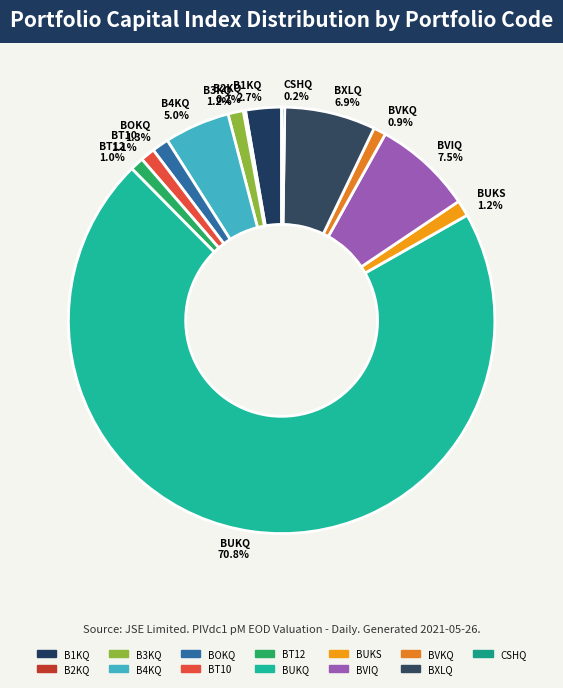

Which has a higher value, BXLQ 6.9% or BUKS 1.2%?

BXLQ 6.9%